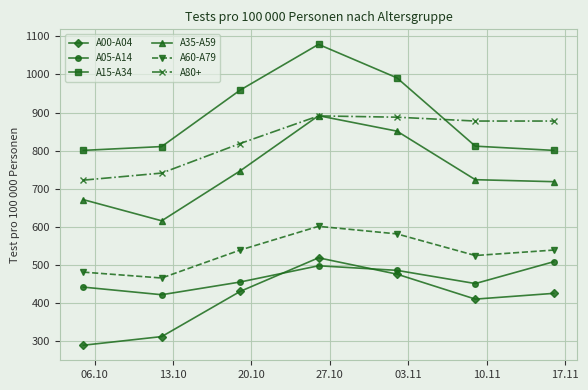

What is the value of the A80+ point at the 1st from the left?

722.7